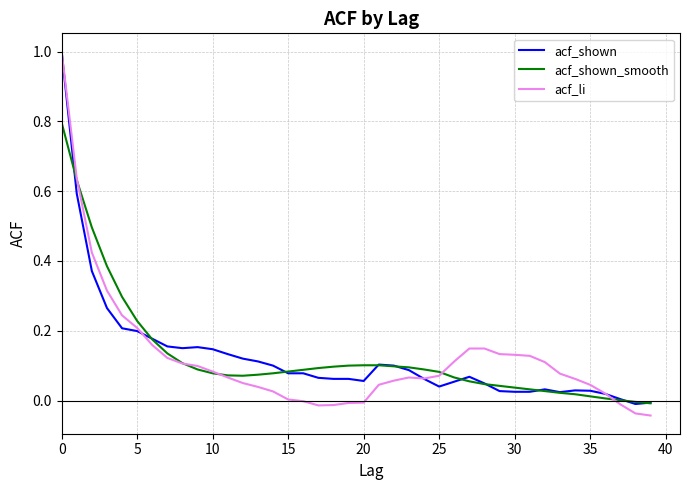

Which series has the largest range (max minus min)?

acf_li